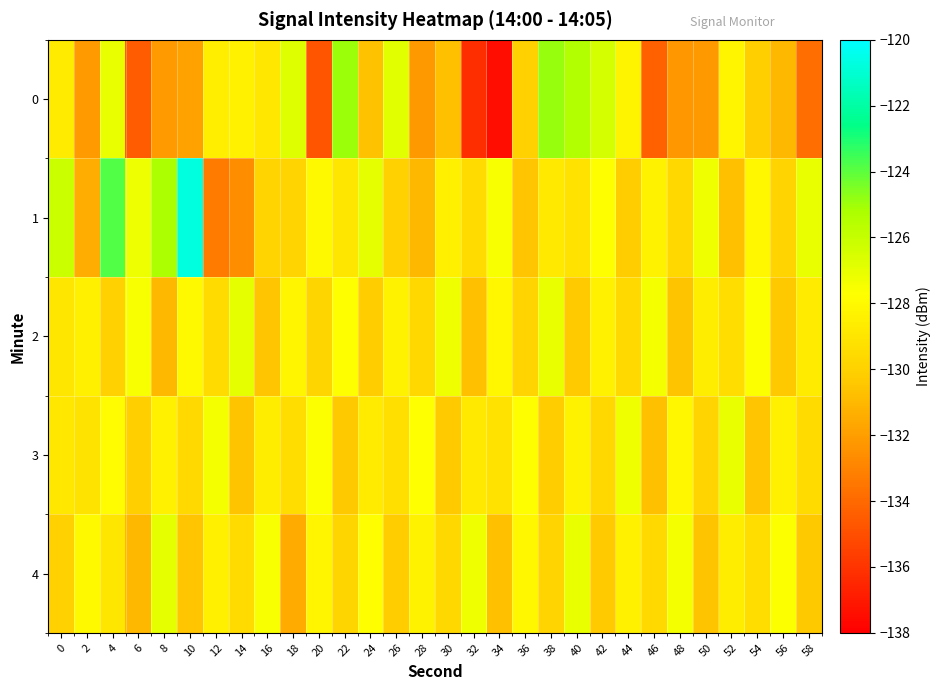

Reading right to left, extract all data points from this chart.

0: 58=-133.8	56=-131.0	54=-130.1	52=-128.2	50=-132.2	48=-132.3	46=-134.3	44=-128.2	42=-126.4	40=-125.4	38=-124.9	36=-130.1	34=-137.5	32=-136.2	30=-130.7	28=-132.2	26=-126.8	24=-130.6	22=-124.9	20=-134.7	18=-126.7	16=-128.9	14=-128.4	12=-128.5	10=-131.8	8=-132.1	6=-134.5	4=-127.1	2=-132.2	0=-128.7
1: 58=-127.1	56=-129.9	54=-128.1	52=-130.7	50=-127.3	48=-129.7	46=-128.3	44=-130.2	42=-127.8	40=-129.2	38=-128.8	36=-130.5	34=-127.5	32=-129.5	30=-128.5	28=-131.0	26=-130.0	24=-127.0	22=-129.0	20=-128.0	18=-129.8	16=-129.9	14=-132.6	12=-133.3	10=-120.7	8=-125.3	6=-127.2	4=-123.8	2=-131.5	0=-126.1
2: 58=-128.7	56=-130.4	54=-127.6	52=-129.4	50=-128.6	48=-130.6	46=-127.4	44=-129.6	42=-128.4	40=-130.3	38=-127.1	36=-129.9	34=-128.1	32=-130.7	30=-127.3	28=-129.7	26=-128.3	24=-130.2	22=-127.8	20=-129.8	18=-128.2	16=-130.5	14=-127.0	12=-129.5	10=-128.0	8=-131.0	6=-127.5	4=-130.0	2=-128.5	0=-129.0
3: 58=-129.5	56=-128.5	54=-130.5	52=-127.1	50=-129.9	48=-128.1	46=-130.7	44=-127.3	42=-129.7	40=-128.3	38=-130.2	36=-127.8	34=-129.2	32=-128.8	30=-130.3	28=-127.7	26=-129.3	24=-128.7	22=-130.4	20=-127.6	18=-129.4	16=-128.6	14=-130.6	12=-127.4	10=-129.6	8=-128.4	6=-130.1	4=-127.9	2=-129.1	0=-128.9
4: 58=-130.4	56=-127.6	54=-129.4	52=-128.6	50=-130.6	48=-127.4	46=-129.6	44=-128.4	42=-130.3	40=-127.1	38=-129.9	36=-128.1	34=-130.7	32=-127.3	30=-129.7	28=-128.3	26=-130.2	24=-127.8	22=-129.8	20=-128.2	18=-131.5	16=-127.5	14=-129.5	12=-128.5	10=-130.5	8=-127.0	6=-131.0	4=-129.0	2=-128.0	0=-130.0